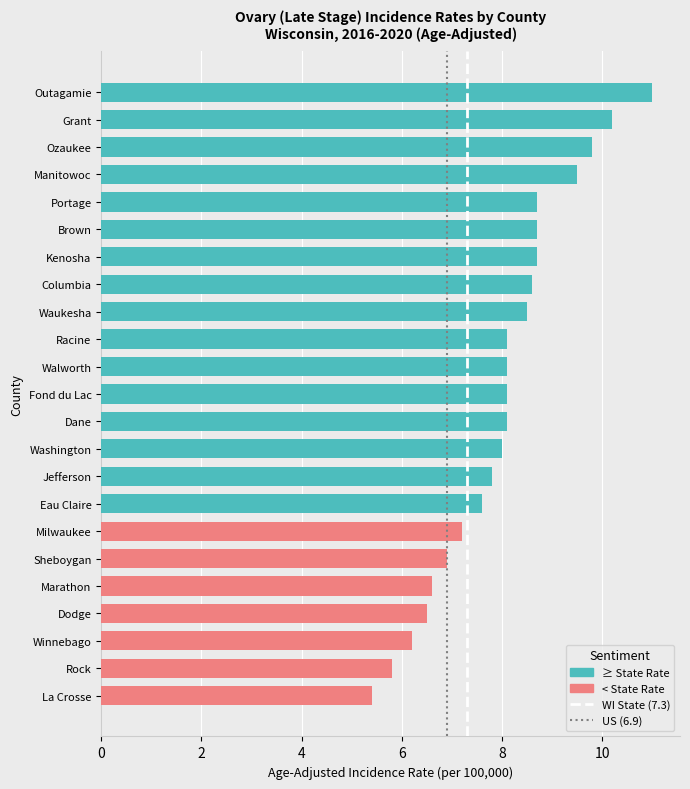

Reading top to bottom, list all the values displayed in this chart.

Outagamie=11.0	Grant=10.2	Ozaukee=9.8	Manitowoc=9.5	Portage=8.7	Brown=8.7	Kenosha=8.7	Columbia=8.6	Waukesha=8.5	Racine=8.1	Walworth=8.1	Fond du Lac=8.1	Dane=8.1	Washington=8.0	Jefferson=7.8	Eau Claire=7.6	Milwaukee=7.2	Sheboygan=6.9	Marathon=6.6	Dodge=6.5	Winnebago=6.2	Rock=5.8	La Crosse=5.4